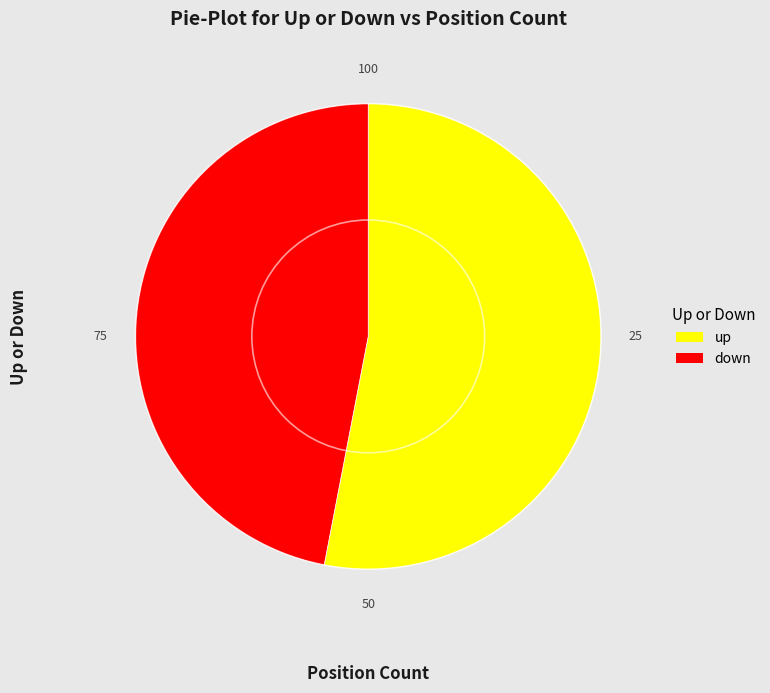

Is it true that down is 41% of the pie?

False